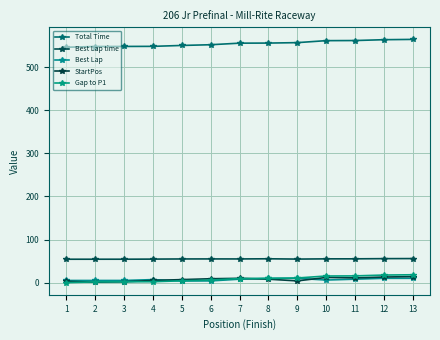

What is the difference between the highest and lowest values at 13?

554.5